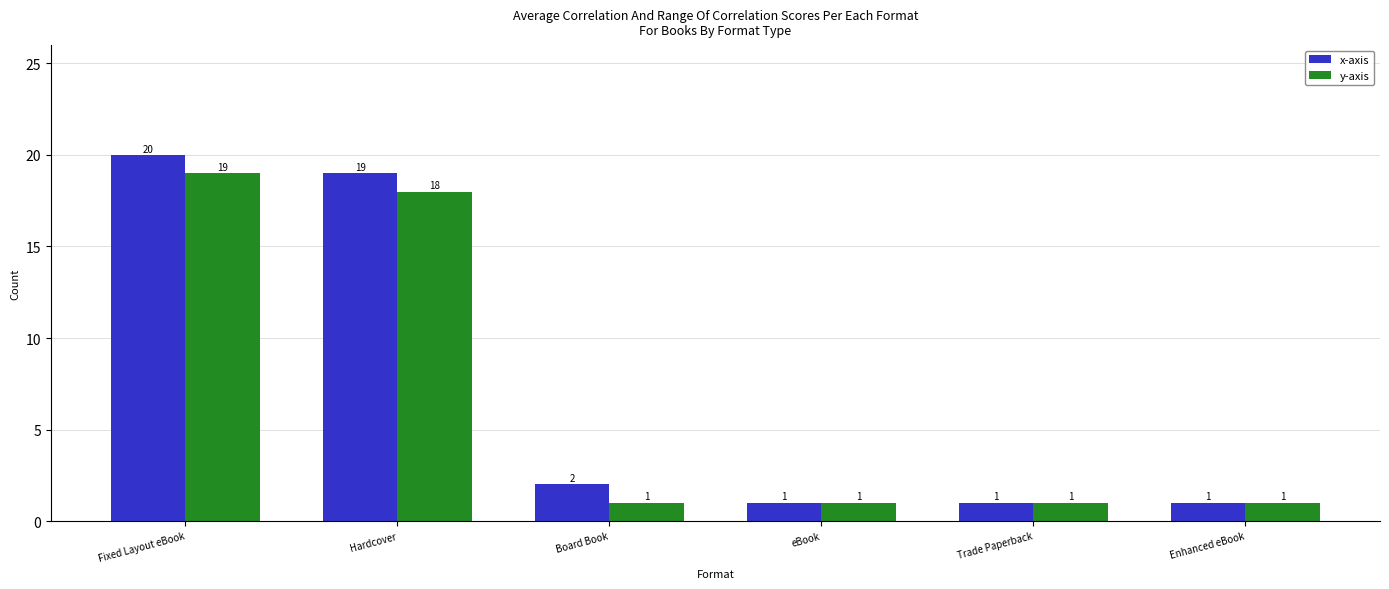

Reading right to left, extract all data points from this chart.

x-axis: 1	1	1	2	19	20
y-axis: 1	1	1	1	18	19